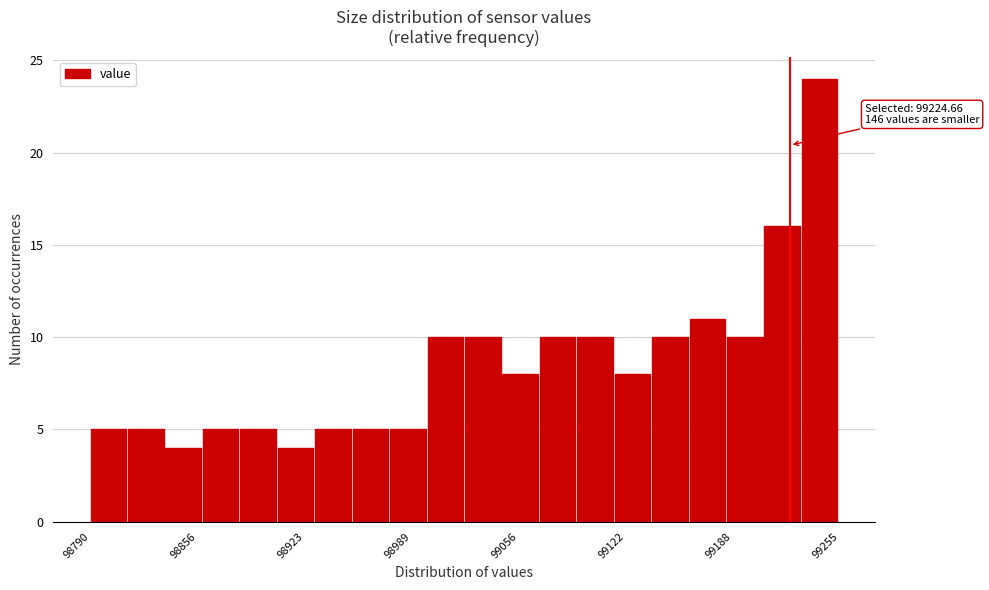

Read against the x-axis, roughly where is the centre of the tallest bar?

99240